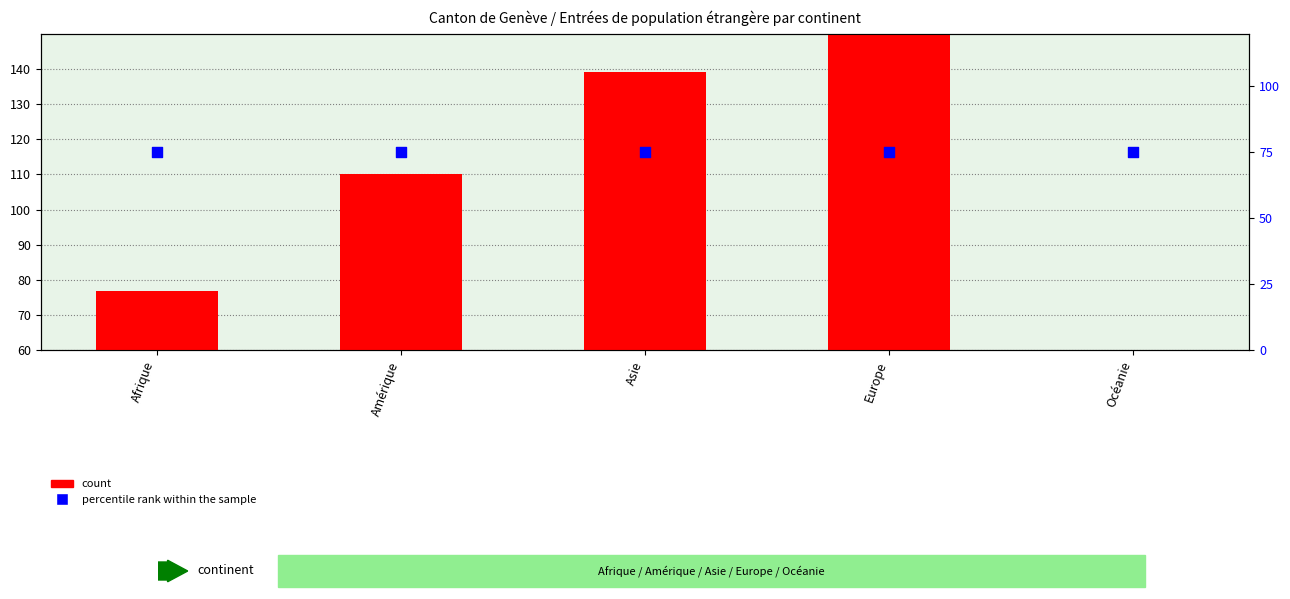

Which series has the widest spread of Y values?

count